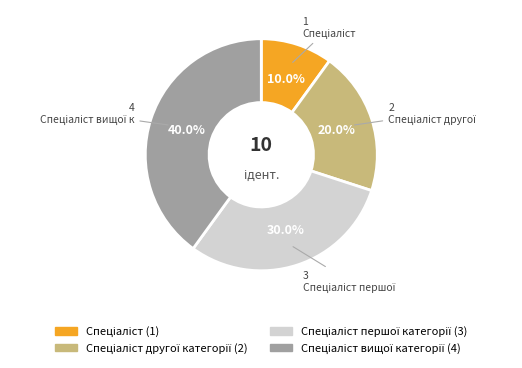

Does any single category account for the majority?

No